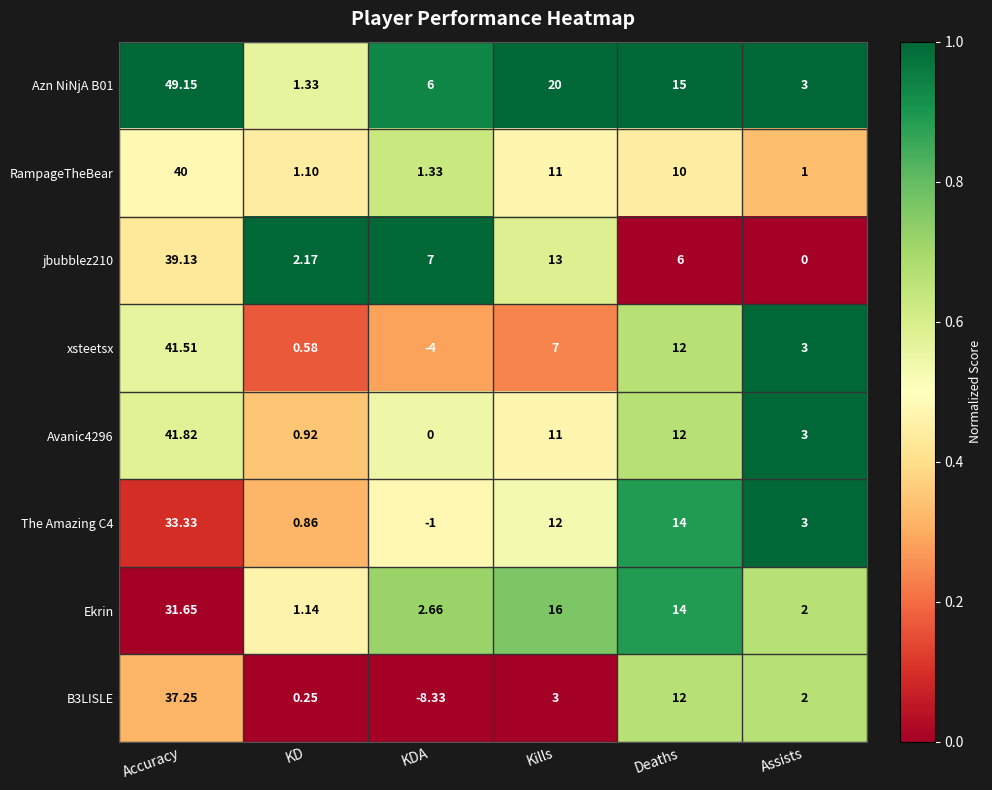

What is the total value across all series at Accuracy?

313.8